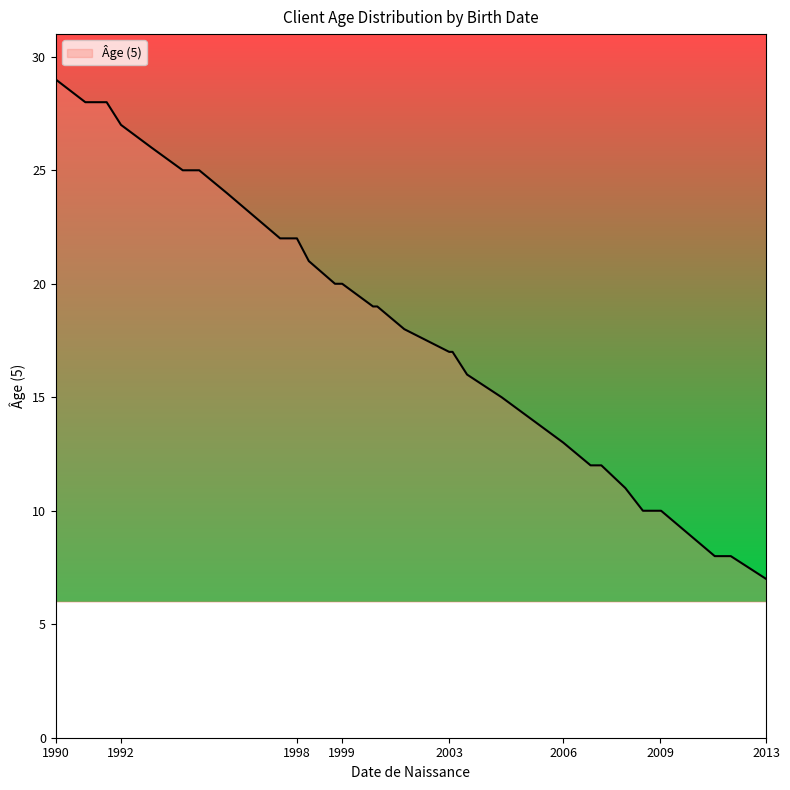

What is the smallest value displayed?

7